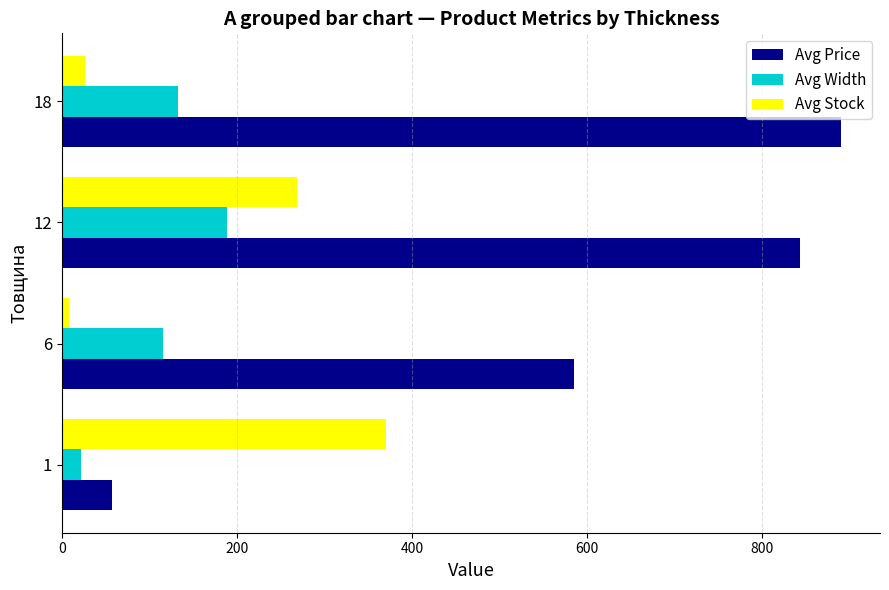

The value of Avg Price at 18 is 1506.9. True or false?

False